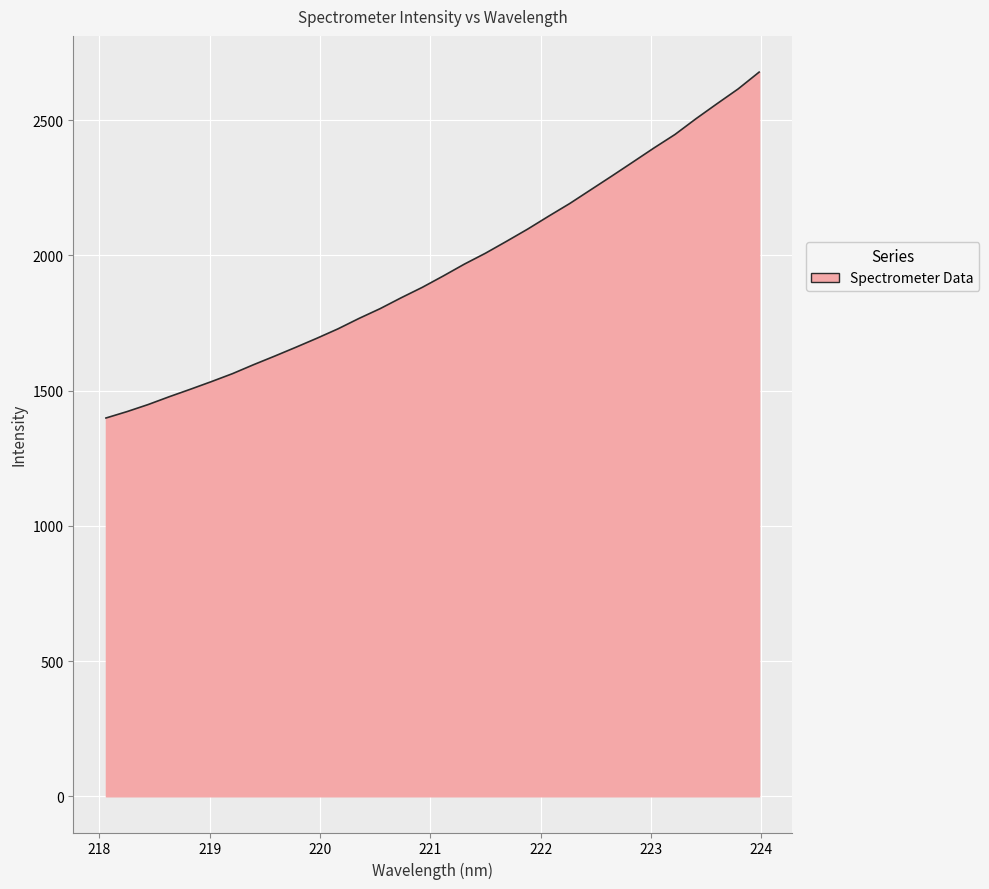

What is the maximum value shown in the chart?

2677.9